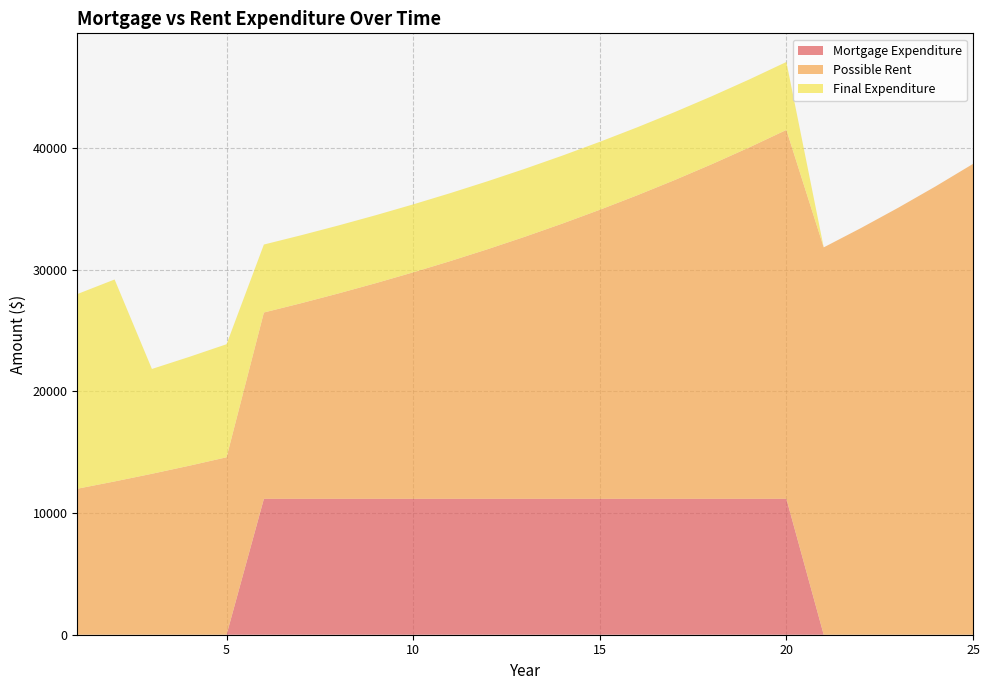

What is the value of the Mortgage Expenditure point at the 11th from the left?

11171.0